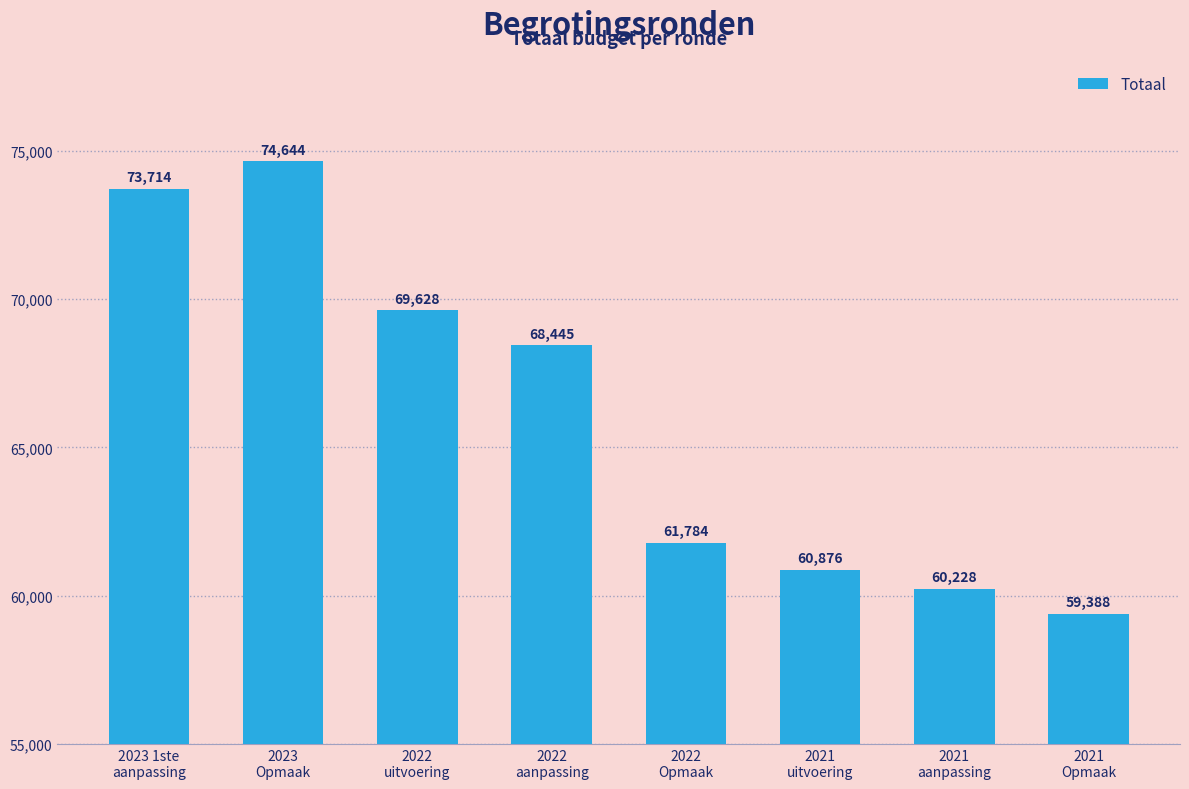

Is it true that the value at 2022
aanpassing is 116221?

False